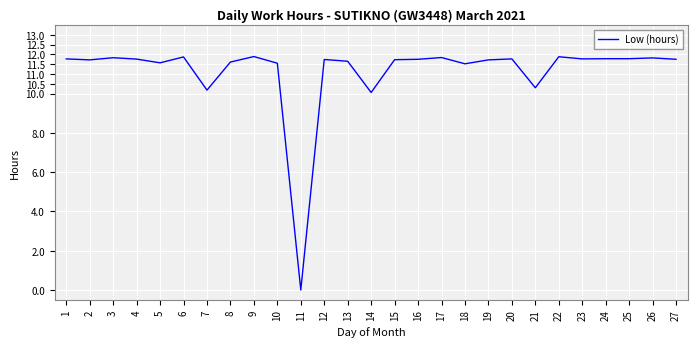

What is the change in value from 18 to 21?

-1.2